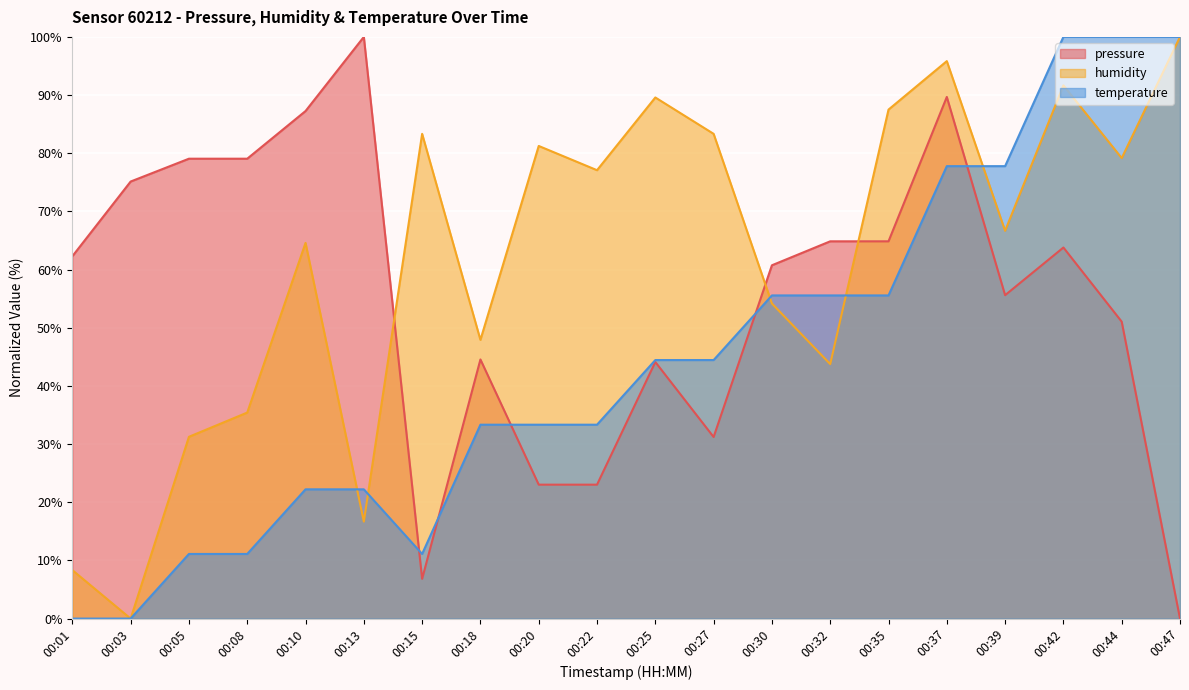

What is the difference between the maximum and minimum values in the temperature series?

100.0